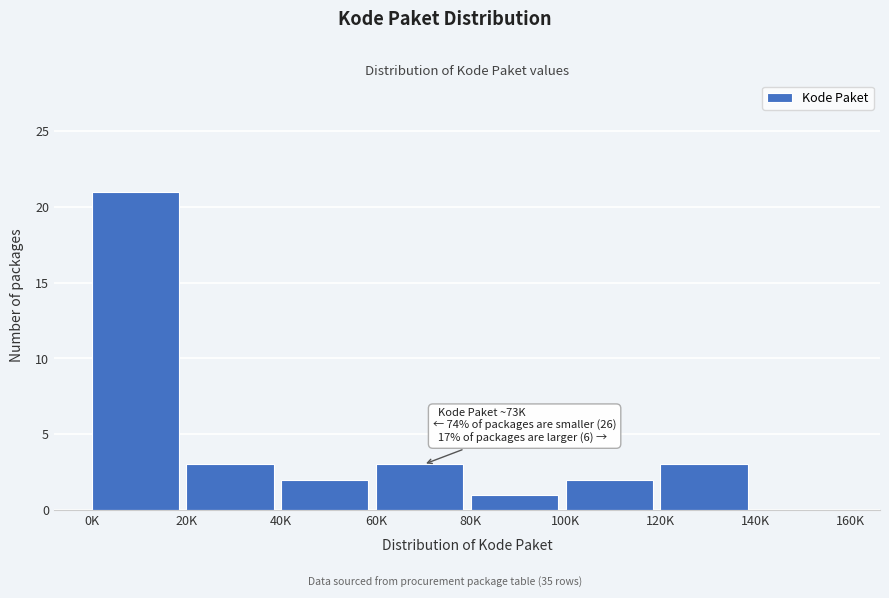

Reading left to right, list all the values displayed in this chart.

0K=21	20K=3	40K=2	60K=3	80K=1	100K=2	120K=3	140K=0